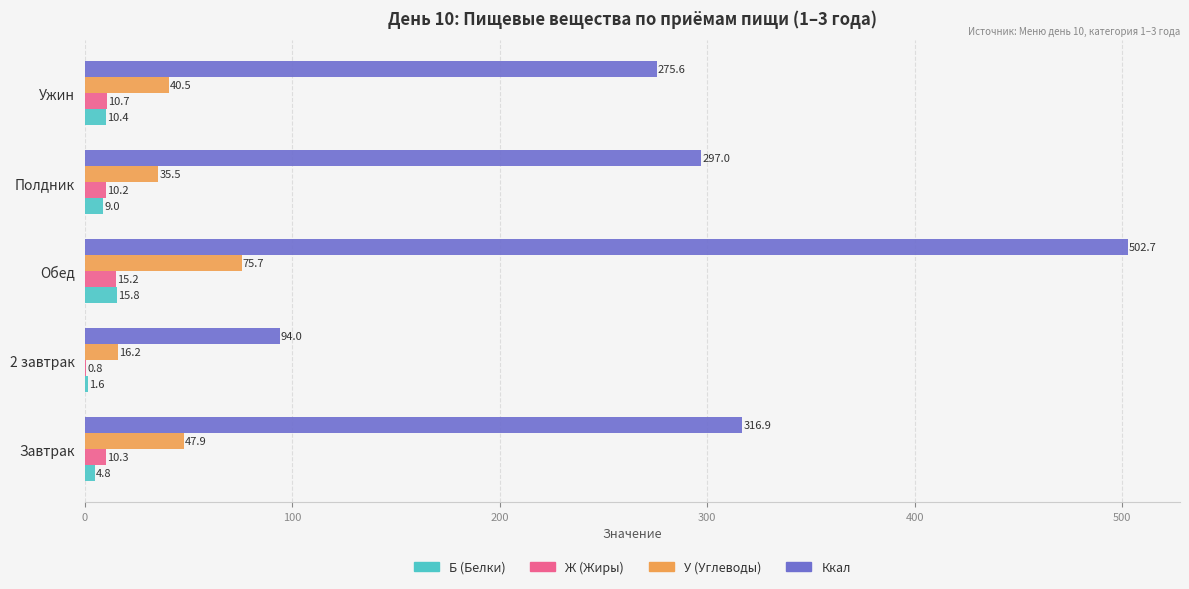

Which category has the highest value in the Б (Белки) series?

Обед